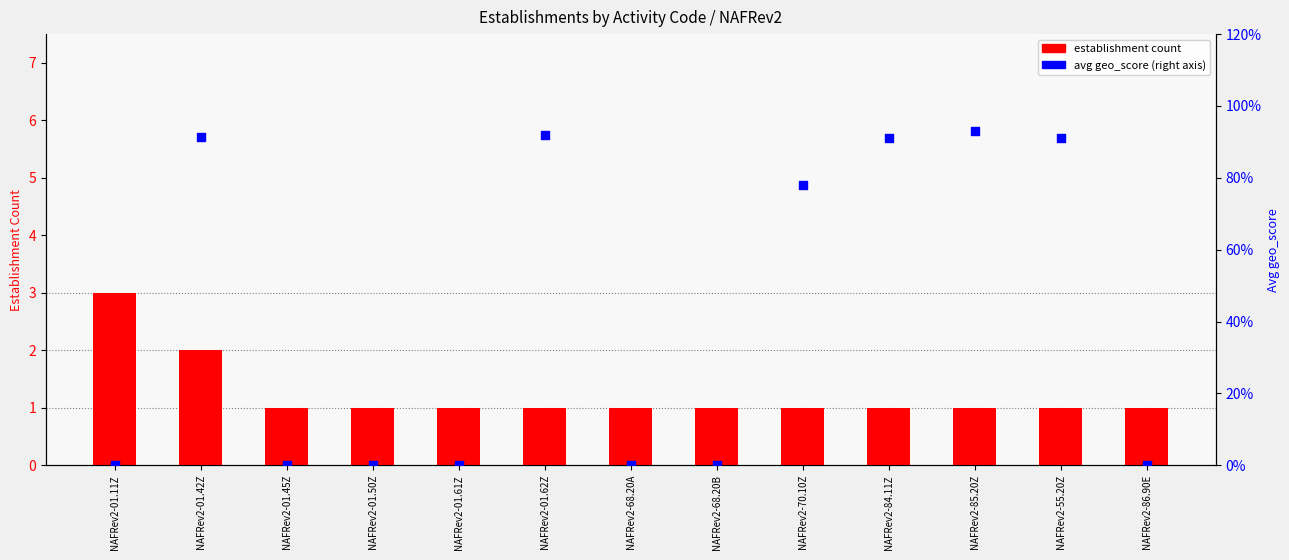

Which series has the largest total across all categories?

establishment count